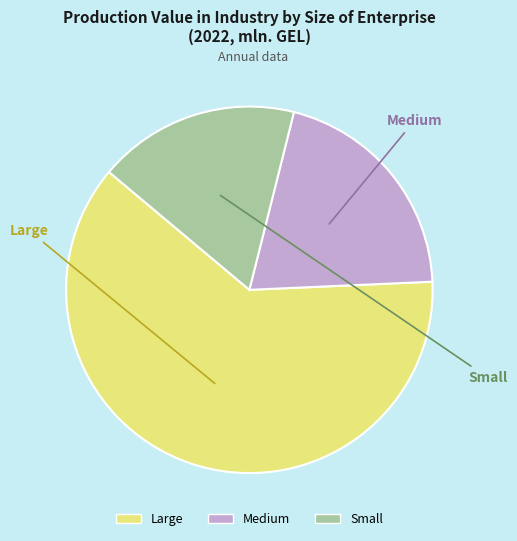

The Large slice represents 62% of the pie. True or false?

True